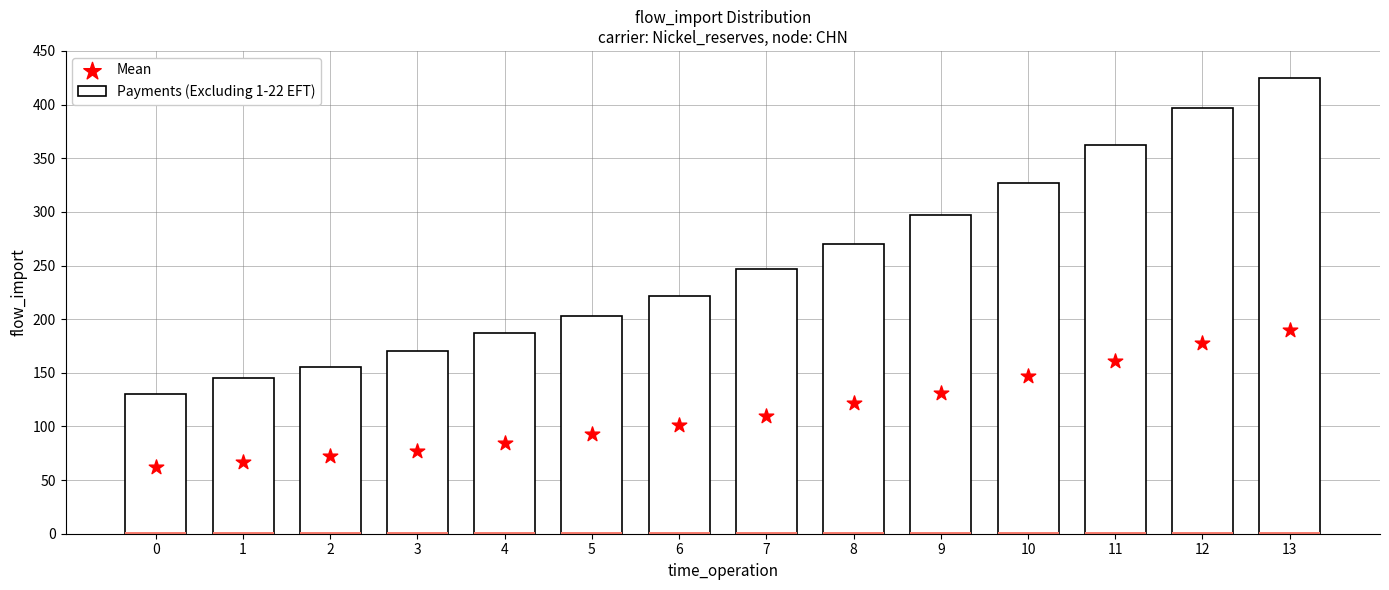

Which series has the largest total across all categories?

Payments (Excluding 1-22 EFT)